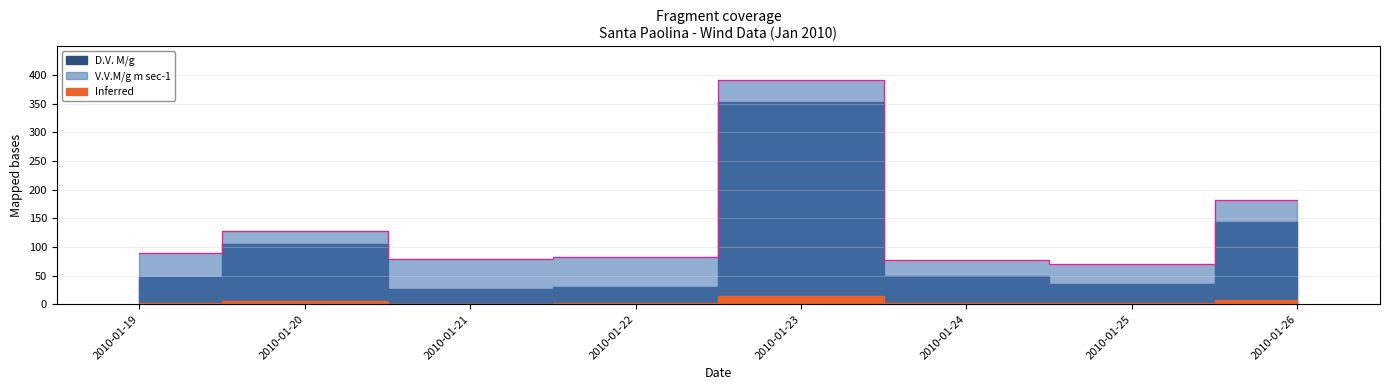

Between 2010-01-21 and 2010-01-19, which is larger?

2010-01-19